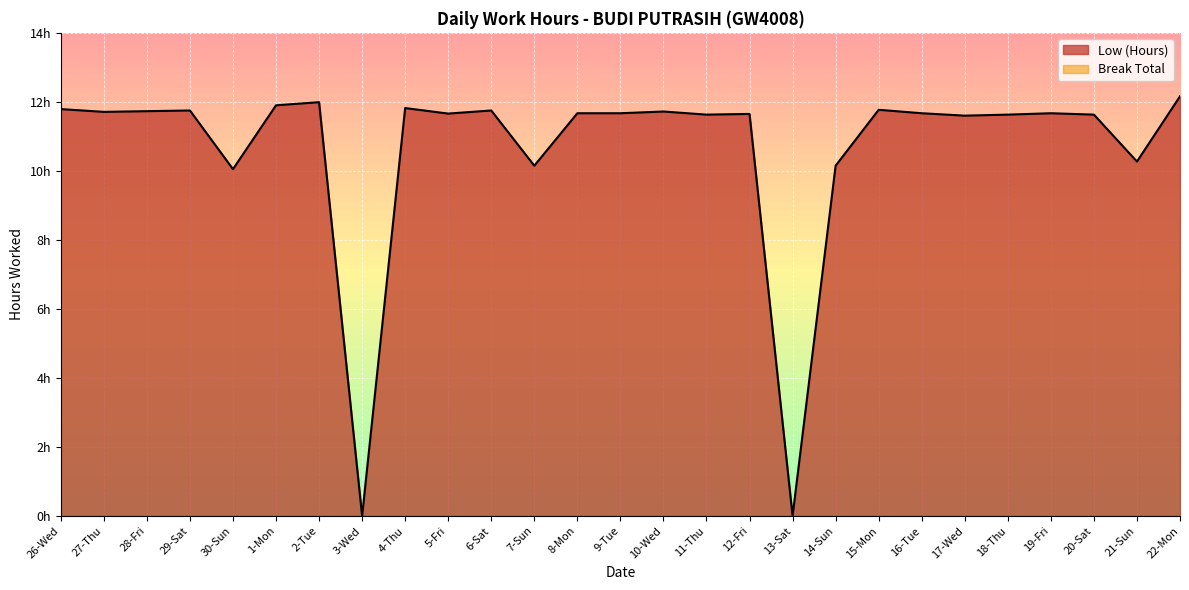

Where does the data first go above 11?

26-Wed